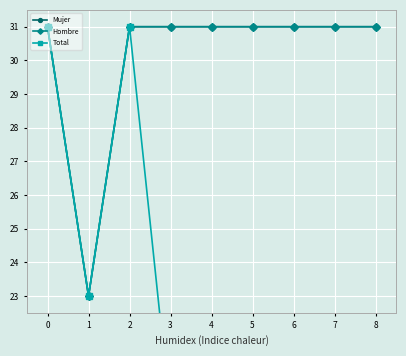

Is it true that Total equals 19.4 at 6?

True